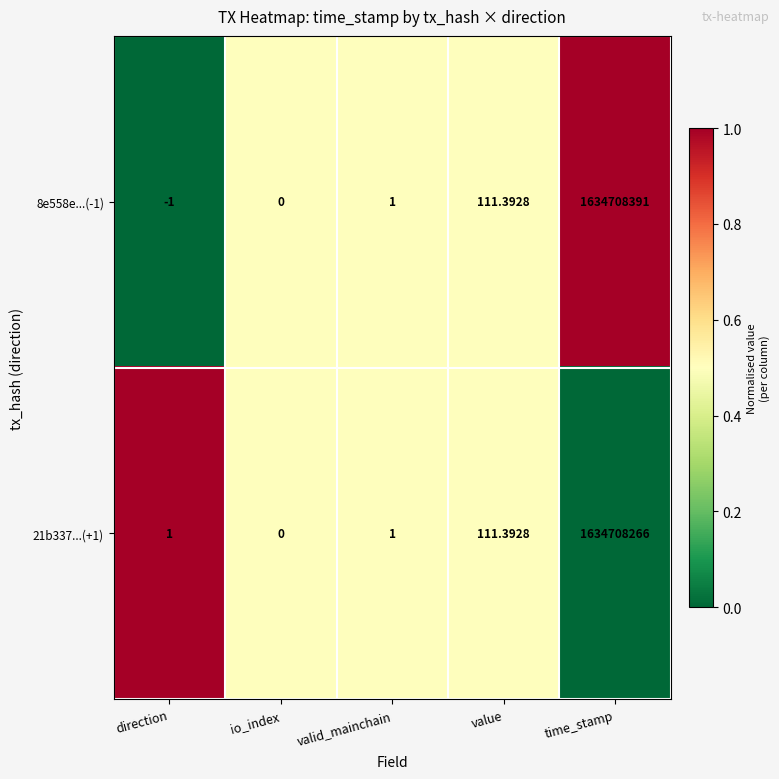

Which series changed the most between io_index and time_stamp?

8e558e...(-1)